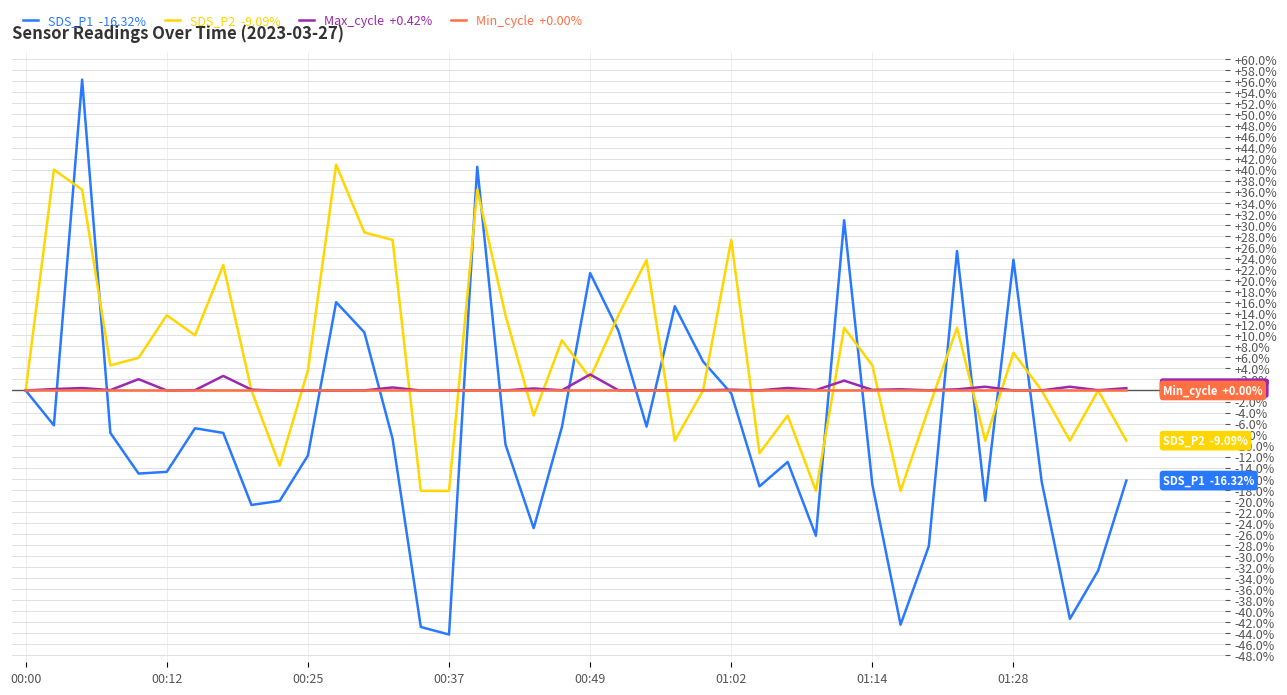

How many series are shown in this chart?

4